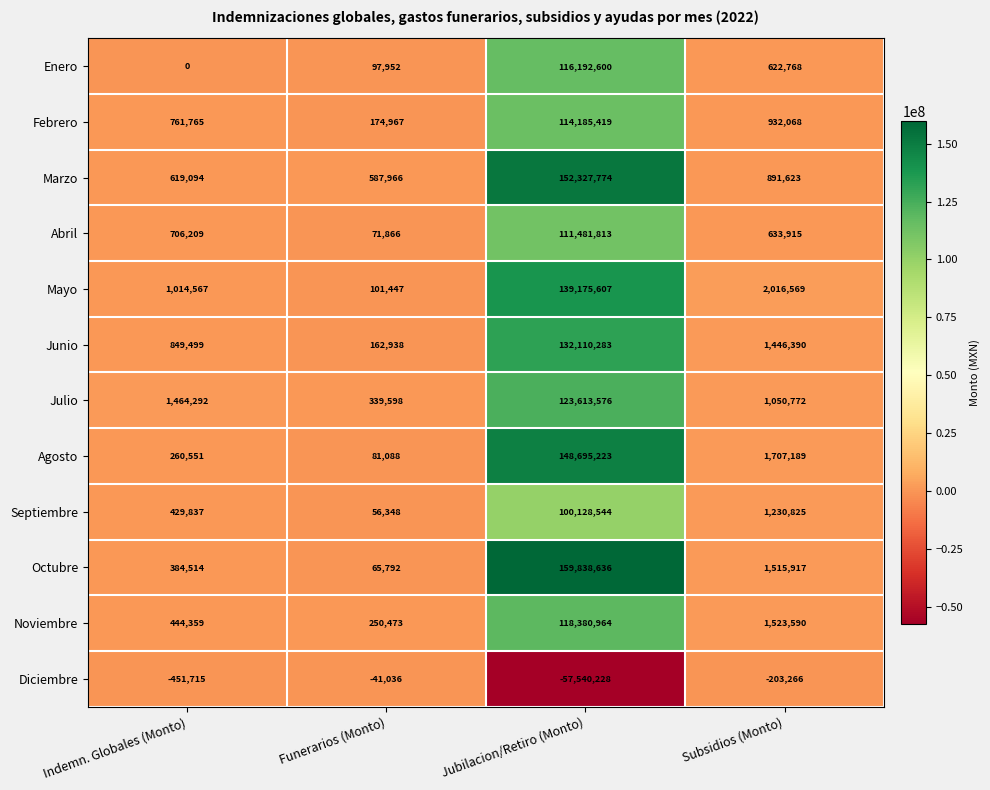

What is the average value of the Julio series?

31617060